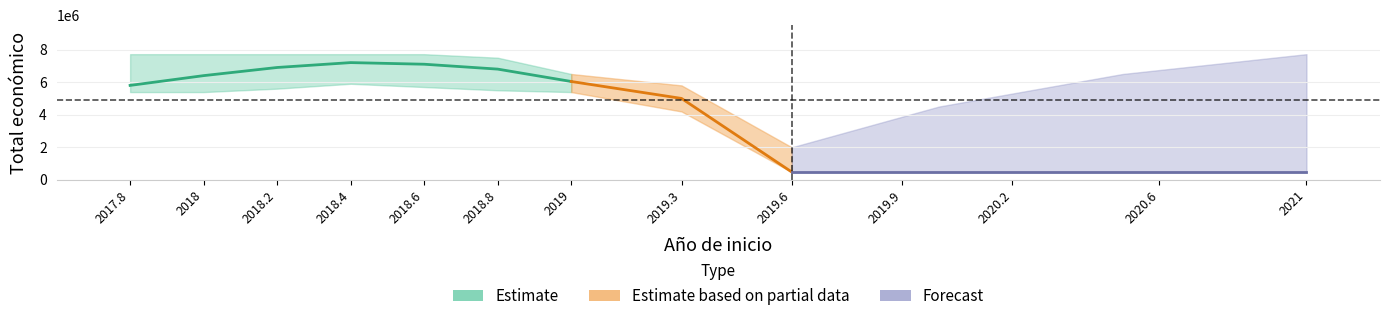

What is the change in value from 2018 to 2018?

+706573